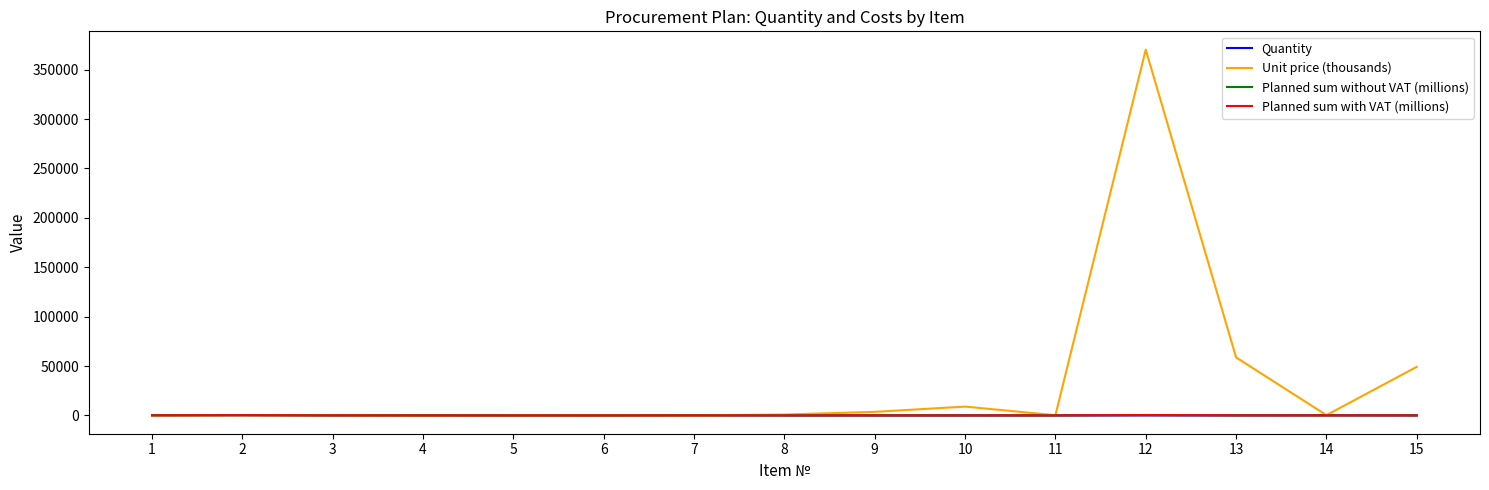

What is the difference between the maximum and second lowest values in the Planned sum without VAT (millions) series?

369.6